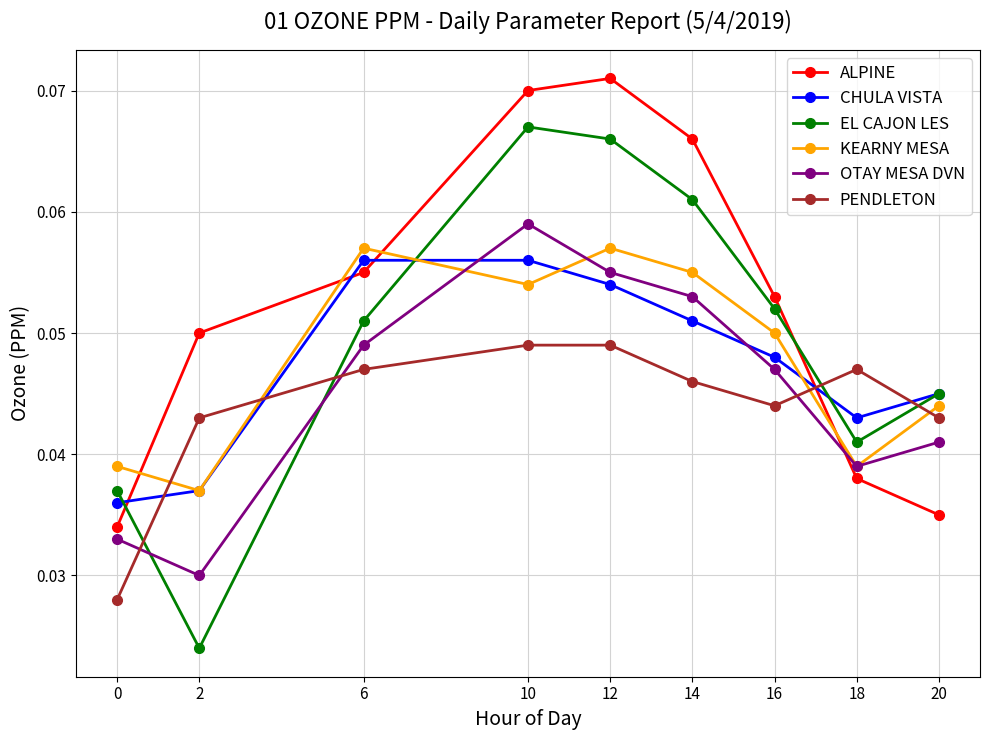

True or false: ALPINE and CHULA VISTA intersect in this chart.

True